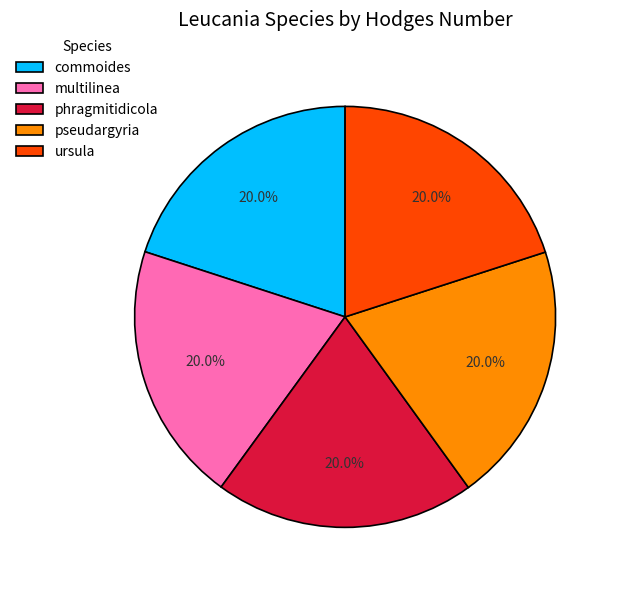

True or false: commoides accounts for 20% of the total.

True